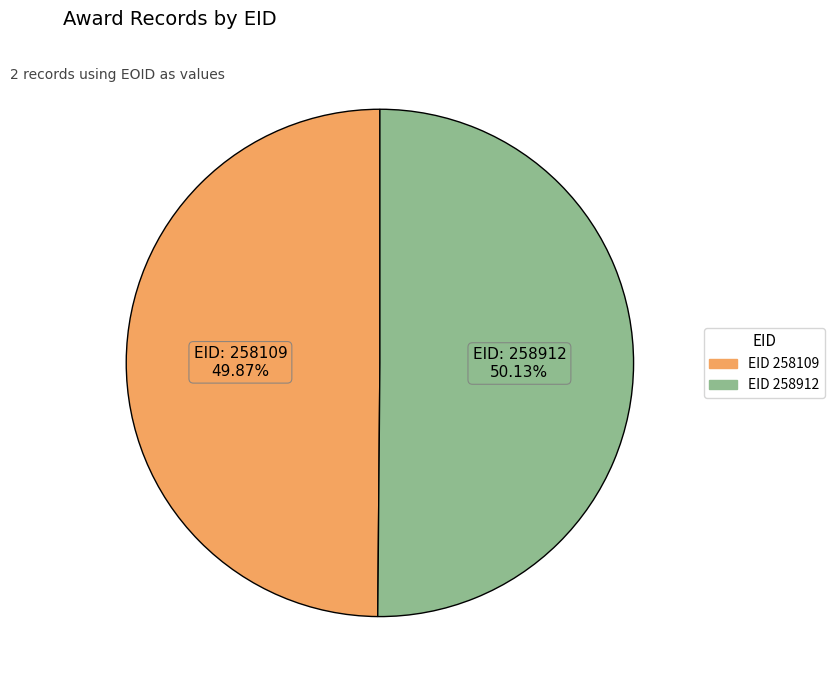

Does any single category account for the majority?

Yes